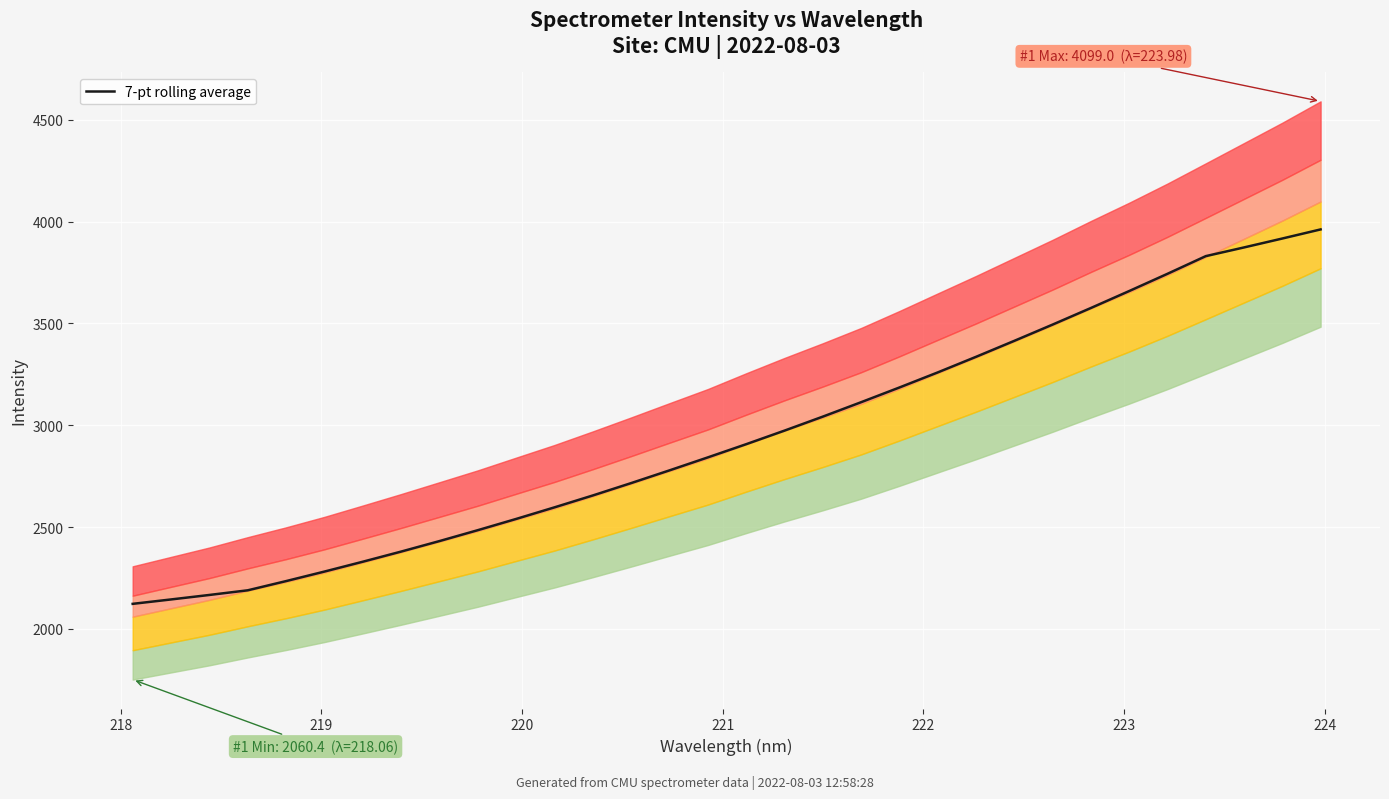

What is the lowest value of the 7-pt rolling average series?

2123.2